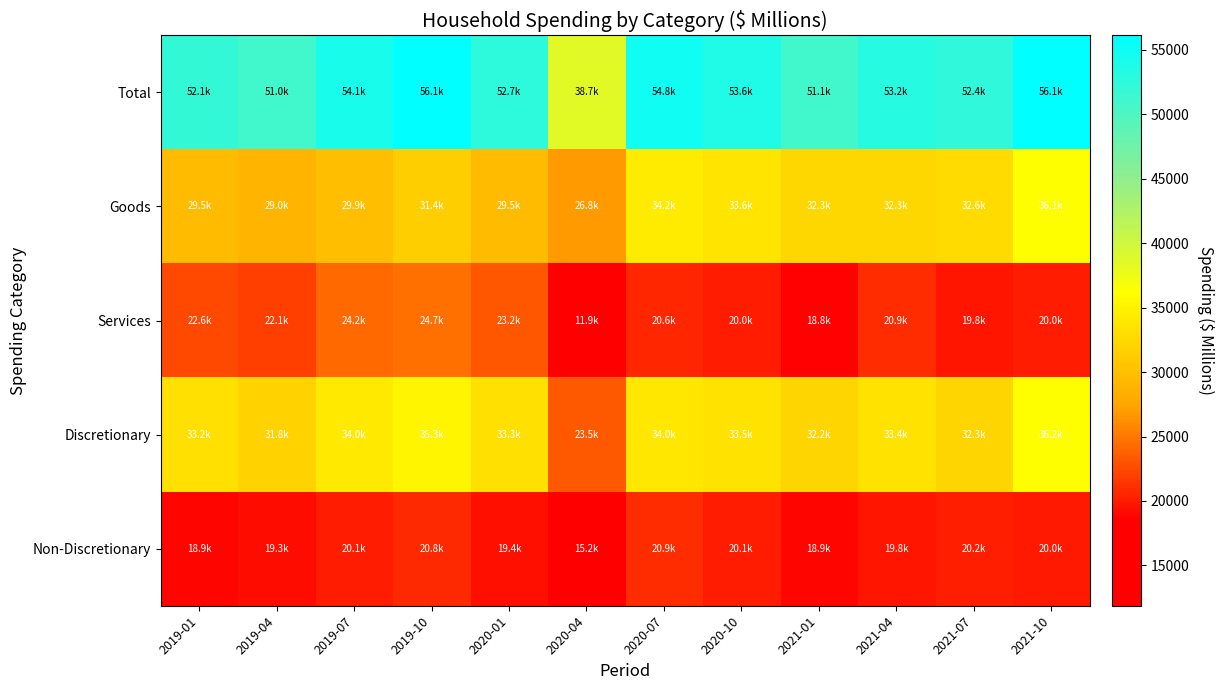

Which label corresponds to the smallest value in the chart?

2020-04